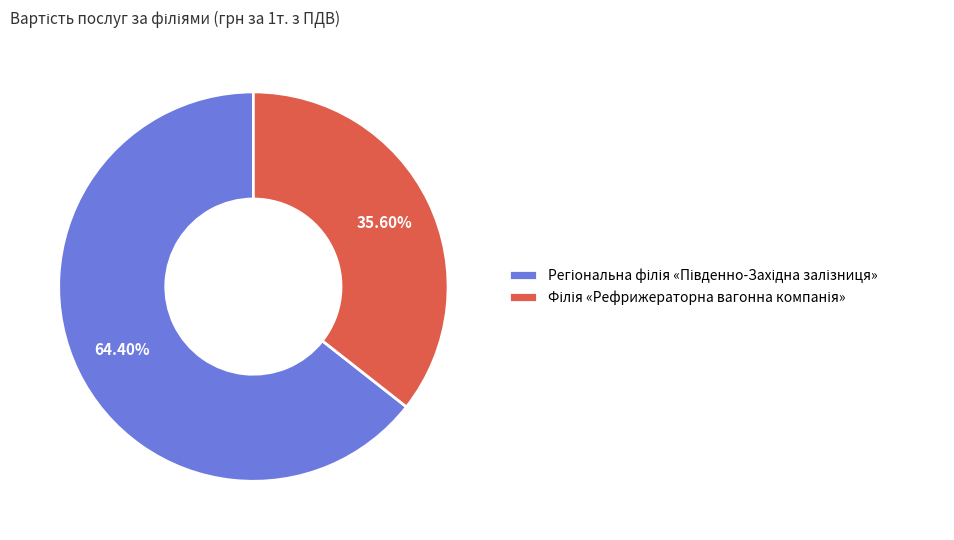

Is the sum of Регіональна філія «Південно-Західна залізниця» and Філія «Рефрижераторна вагонна компанія» greater than half?

Yes